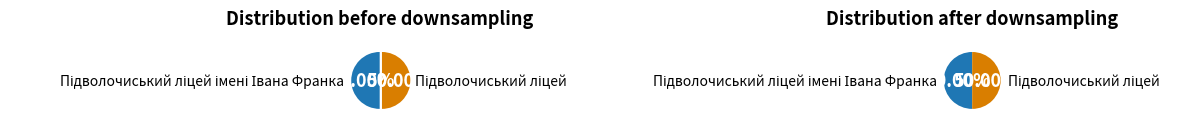

Is it true that Підволочиський ліцей імені Івана Франка is 59% of the pie?

False